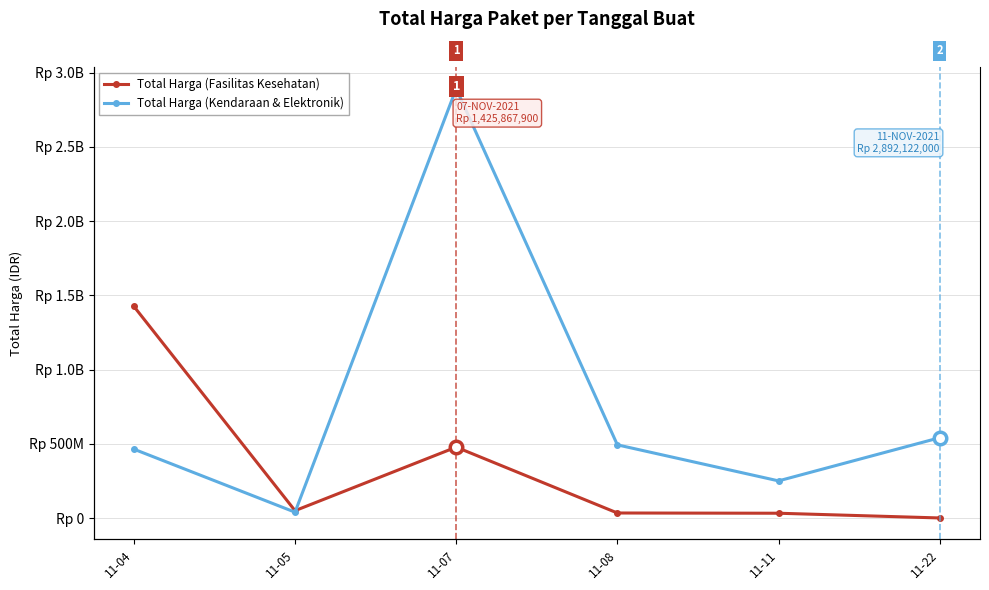

True or false: Total Harga (Fasilitas Kesehatan) has a value of 1425867900 at 11-04.

True